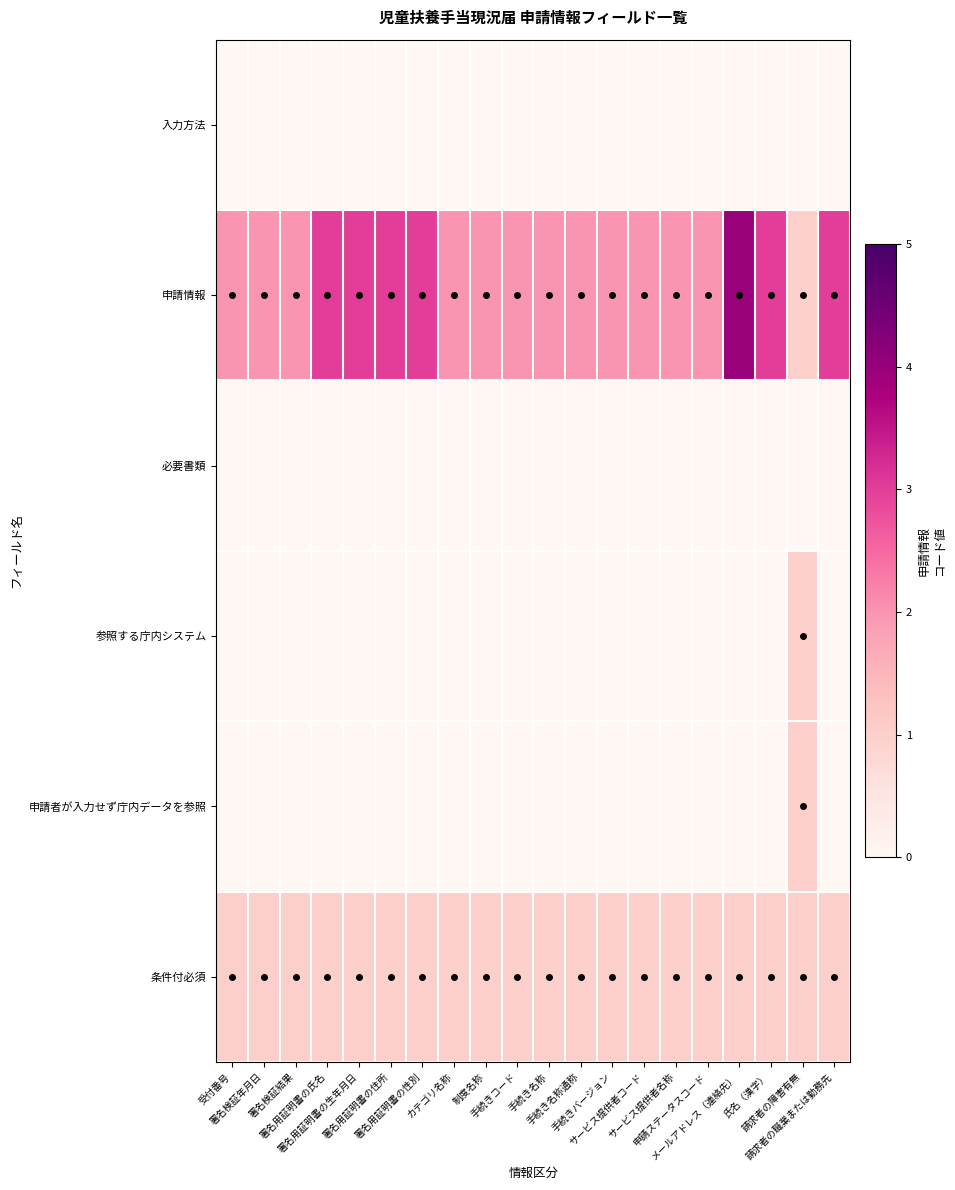

Reading left to right, what are all the values shown in this chart?

入力方法: 受付番号=0	署名検証年月日=0	署名検証結果=0	署名用証明書の氏名=0	署名用証明書の生年月日=0	署名用証明書の住所=0	署名用証明書の性別=0	カテゴリ名称=0	制度名称=0	手続きコード=0	手続き名称=0	手続き名称通称=0	手続きバージョン=0	サービス提供者コード=0	サービス提供者名称=0	申請ステータスコード=0	メールアドレス（連絡先）=0	氏名（漢字）=0	請求者の障害有無=0	請求者の職業または勤務先=0
申請情報: 受付番号=2	署名検証年月日=2	署名検証結果=2	署名用証明書の氏名=3	署名用証明書の生年月日=3	署名用証明書の住所=3	署名用証明書の性別=3	カテゴリ名称=2	制度名称=2	手続きコード=2	手続き名称=2	手続き名称通称=2	手続きバージョン=2	サービス提供者コード=2	サービス提供者名称=2	申請ステータスコード=2	メールアドレス（連絡先）=4	氏名（漢字）=3	請求者の障害有無=1	請求者の職業または勤務先=3
必要書類: 受付番号=0	署名検証年月日=0	署名検証結果=0	署名用証明書の氏名=0	署名用証明書の生年月日=0	署名用証明書の住所=0	署名用証明書の性別=0	カテゴリ名称=0	制度名称=0	手続きコード=0	手続き名称=0	手続き名称通称=0	手続きバージョン=0	サービス提供者コード=0	サービス提供者名称=0	申請ステータスコード=0	メールアドレス（連絡先）=0	氏名（漢字）=0	請求者の障害有無=0	請求者の職業または勤務先=0
参照する庁内システム: 受付番号=0	署名検証年月日=0	署名検証結果=0	署名用証明書の氏名=0	署名用証明書の生年月日=0	署名用証明書の住所=0	署名用証明書の性別=0	カテゴリ名称=0	制度名称=0	手続きコード=0	手続き名称=0	手続き名称通称=0	手続きバージョン=0	サービス提供者コード=0	サービス提供者名称=0	申請ステータスコード=0	メールアドレス（連絡先）=0	氏名（漢字）=0	請求者の障害有無=1	請求者の職業または勤務先=0
申請者が入力せず庁内データを参照: 受付番号=0	署名検証年月日=0	署名検証結果=0	署名用証明書の氏名=0	署名用証明書の生年月日=0	署名用証明書の住所=0	署名用証明書の性別=0	カテゴリ名称=0	制度名称=0	手続きコード=0	手続き名称=0	手続き名称通称=0	手続きバージョン=0	サービス提供者コード=0	サービス提供者名称=0	申請ステータスコード=0	メールアドレス（連絡先）=0	氏名（漢字）=0	請求者の障害有無=1	請求者の職業または勤務先=0
条件付必須: 受付番号=1	署名検証年月日=1	署名検証結果=1	署名用証明書の氏名=1	署名用証明書の生年月日=1	署名用証明書の住所=1	署名用証明書の性別=1	カテゴリ名称=1	制度名称=1	手続きコード=1	手続き名称=1	手続き名称通称=1	手続きバージョン=1	サービス提供者コード=1	サービス提供者名称=1	申請ステータスコード=1	メールアドレス（連絡先）=1	氏名（漢字）=1	請求者の障害有無=1	請求者の職業または勤務先=1